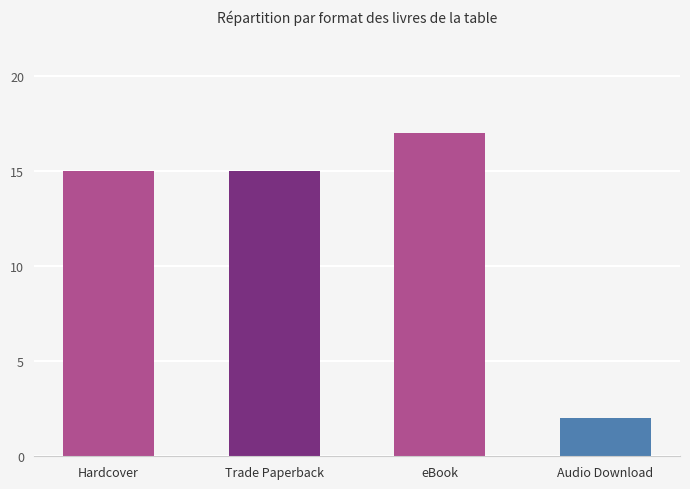

What value does the data have at Hardcover, to the nearest 5?

15